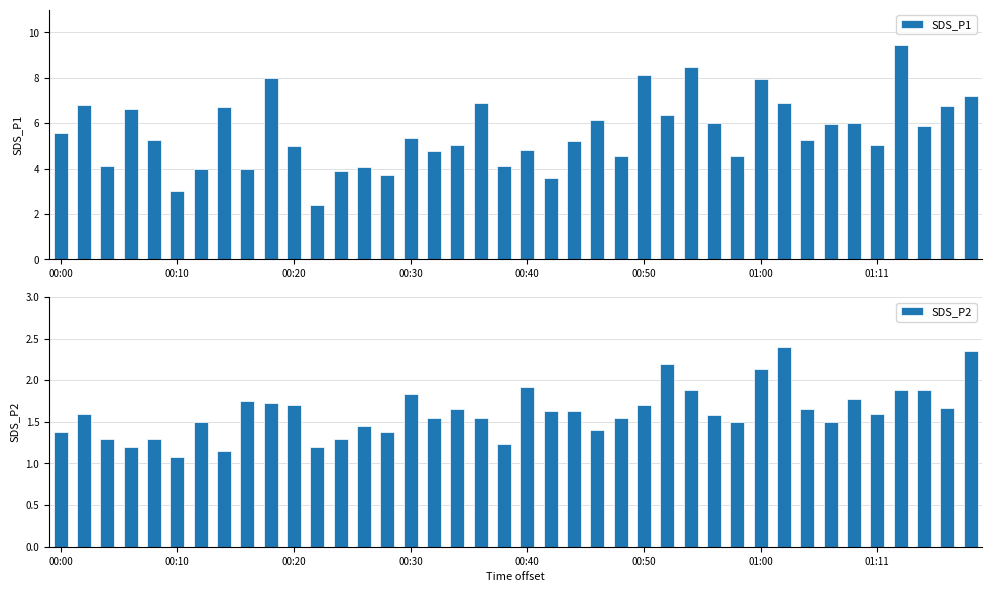

Where does the SDS_P1 series first go above 5?

00:00